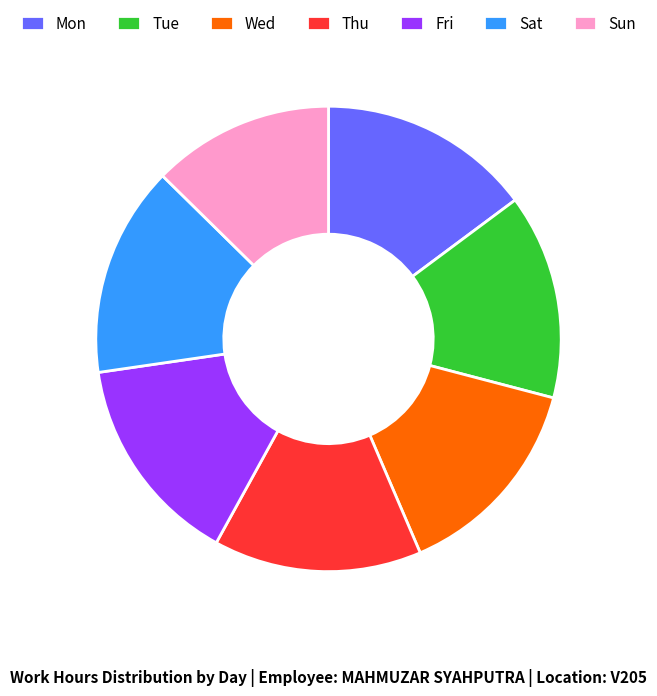

Is the sum of Mon and Wed greater than half?

No